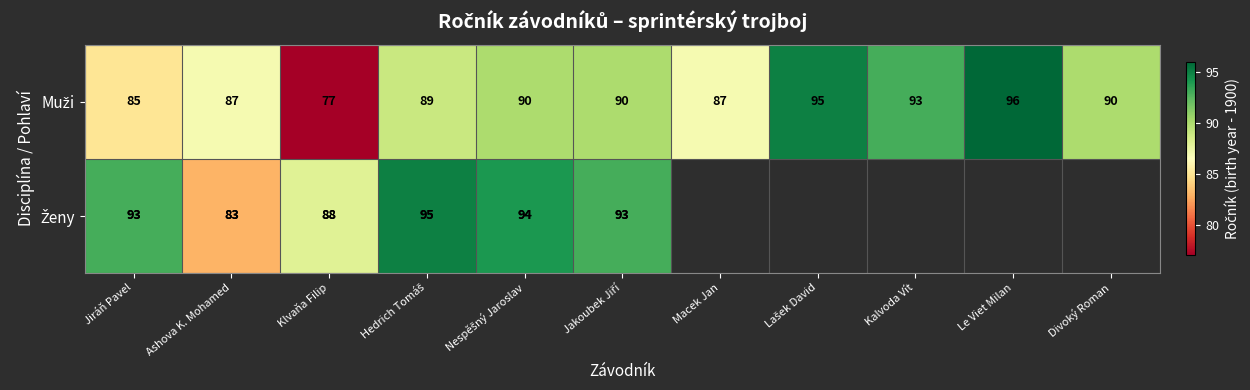

What is the spread (max minus min) of values at Ashova K. Mohamed?

4